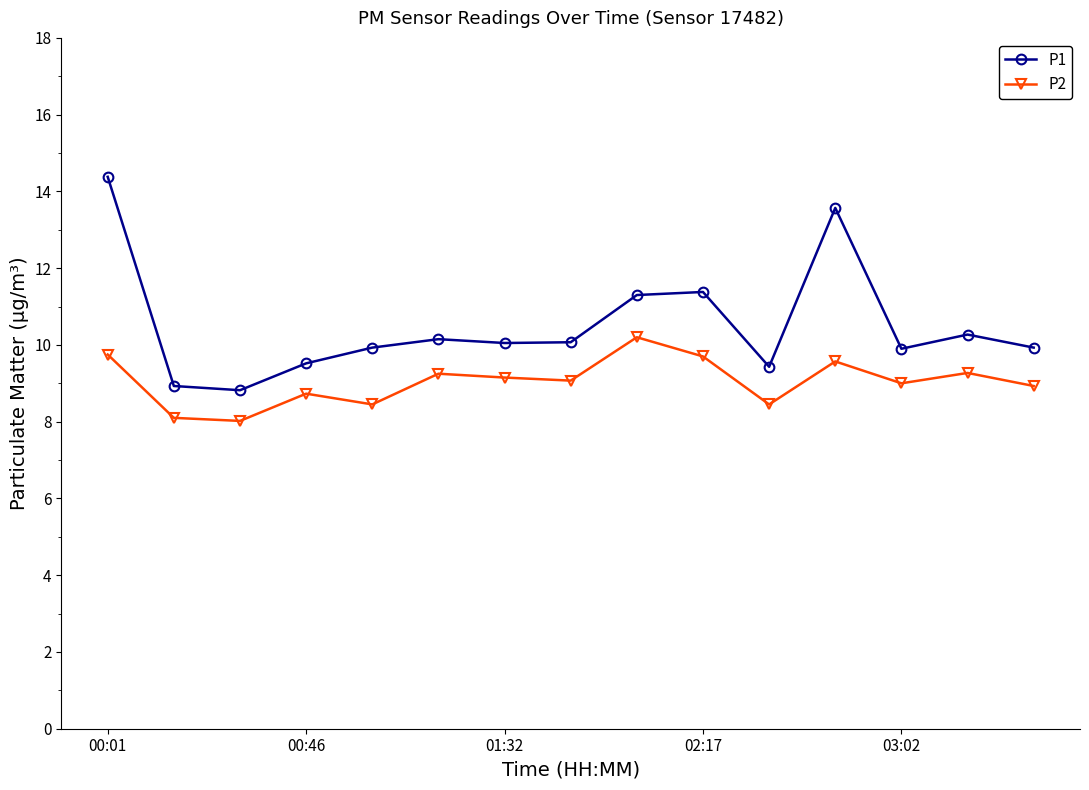

List the series in order of their peak value, highest first.

P1, P2